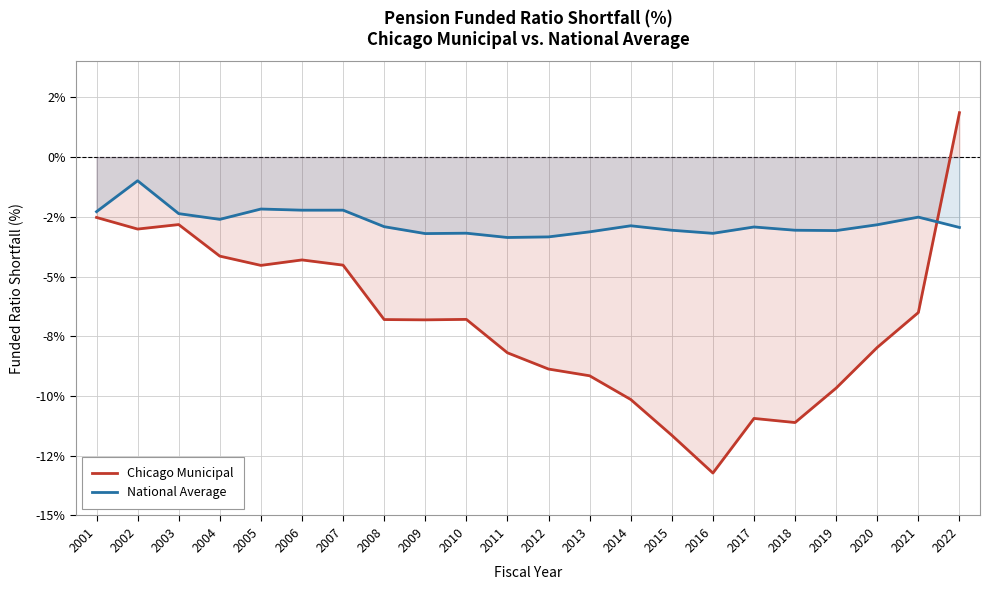

The National Average series shows -0.2 at 2002. True or false?

False